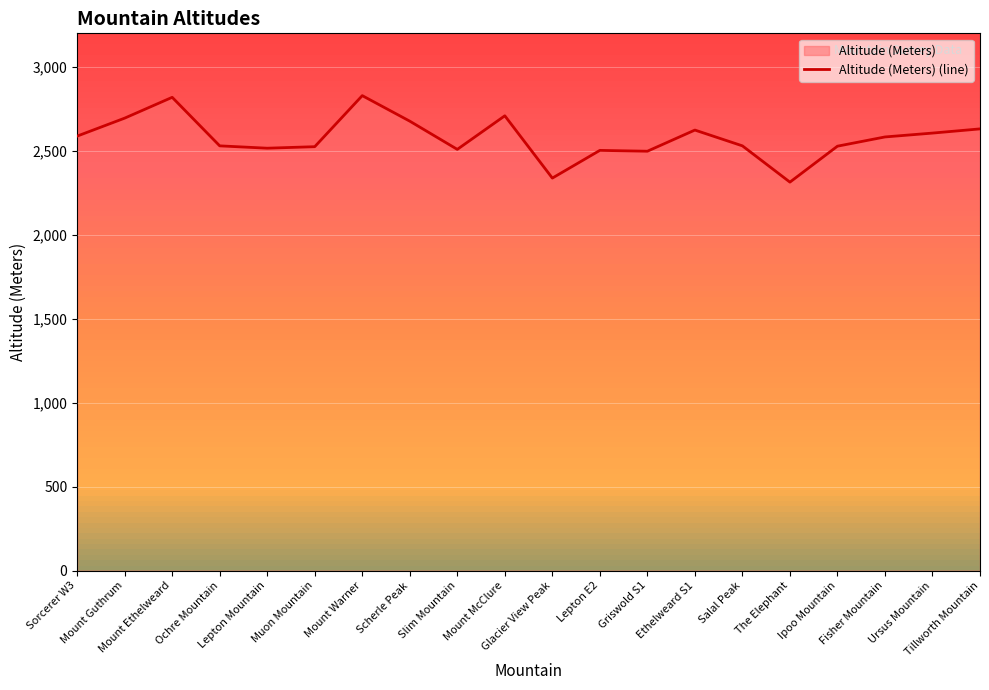

Rank the categories by value from lowest to highest.

The Elephant, Glacier View Peak, Griswold S1, Lepton E2, Slim Mountain, Lepton Mountain, Muon Mountain, Ipoo Mountain, Ochre Mountain, Salal Peak, Fisher Mountain, Sorcerer W3, Ursus Mountain, Ethelweard S1, Tillworth Mountain, Scherle Peak, Mount Guthrum, Mount McClure, Mount Ethelweard, Mount Warner